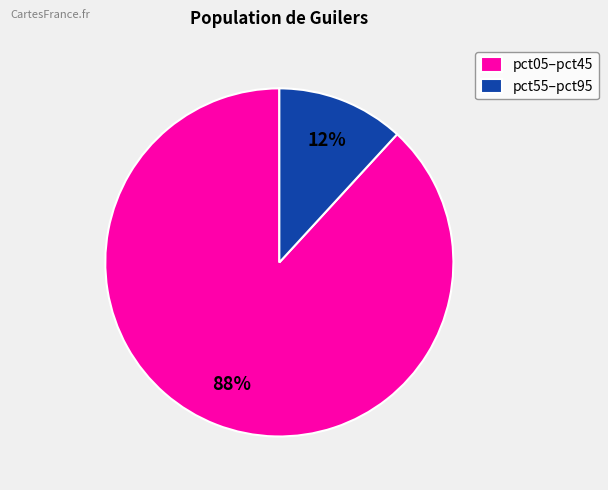

Which slice is the largest?

pct05–pct45